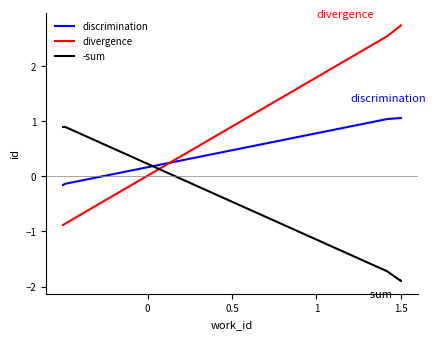

What is the difference between the maximum and minimum values in the -sum series?

2.8